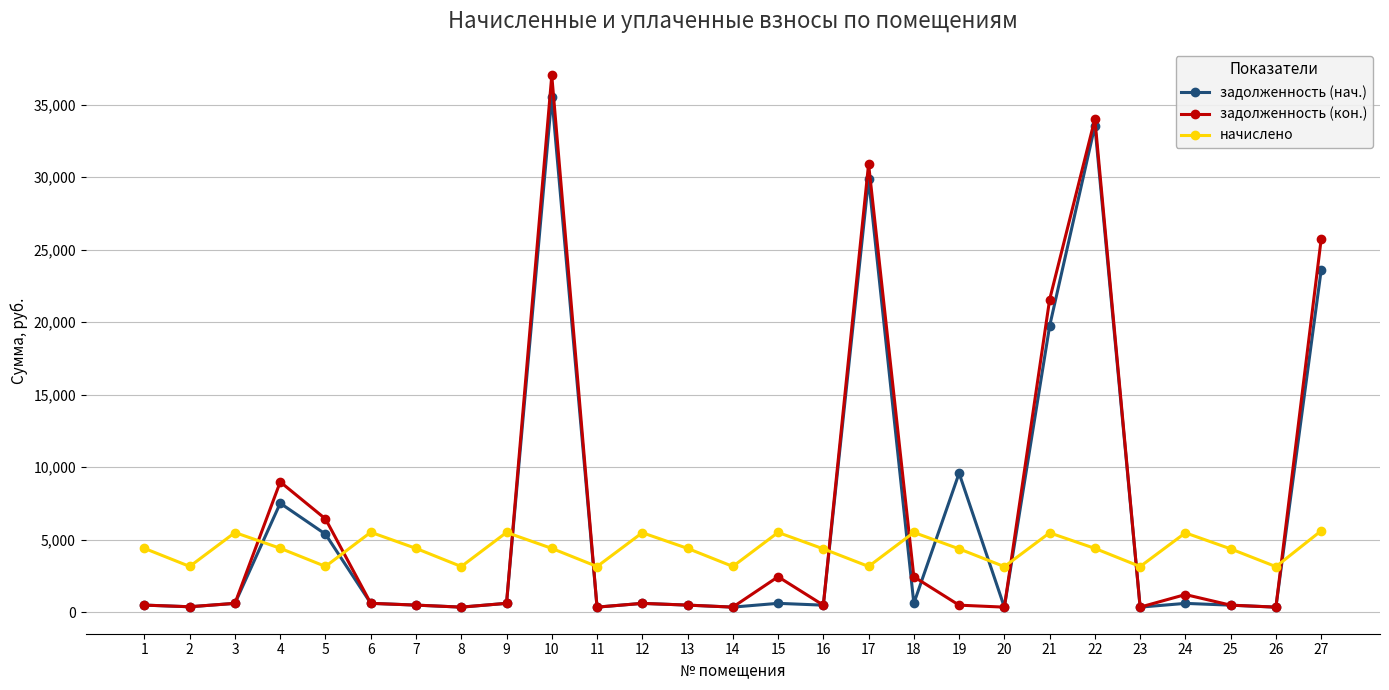

What is the greatest value displayed?

37018.7